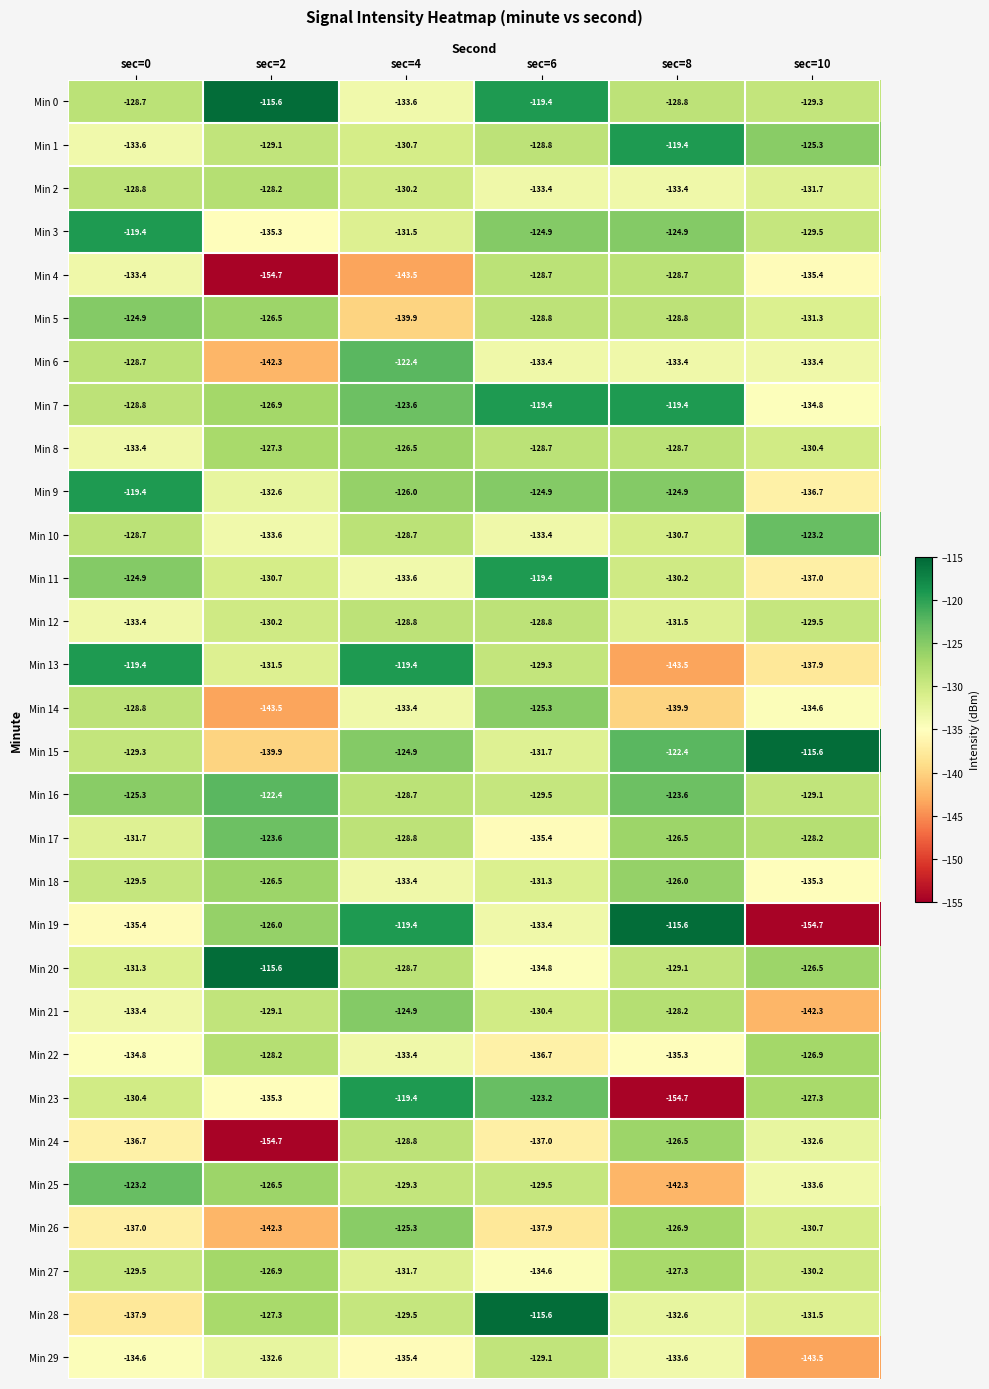

What is the minimum value for Min 23?

-154.7